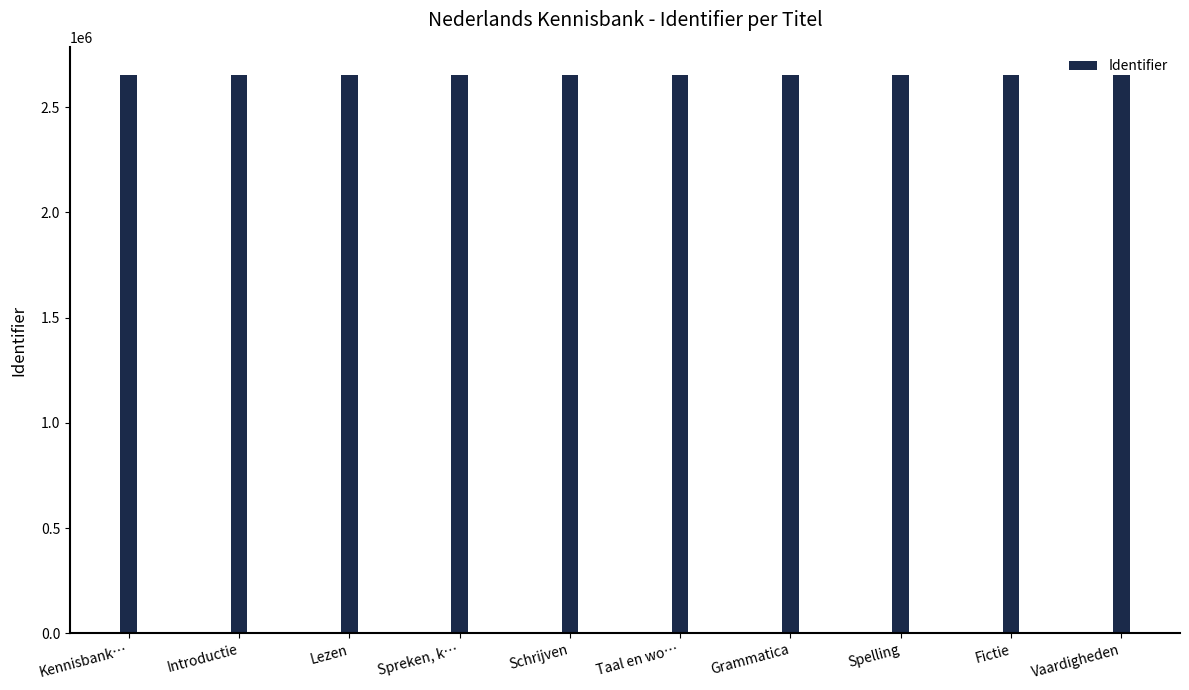

What is the approximate value at Kennisbank…, to the nearest 50?

2652150